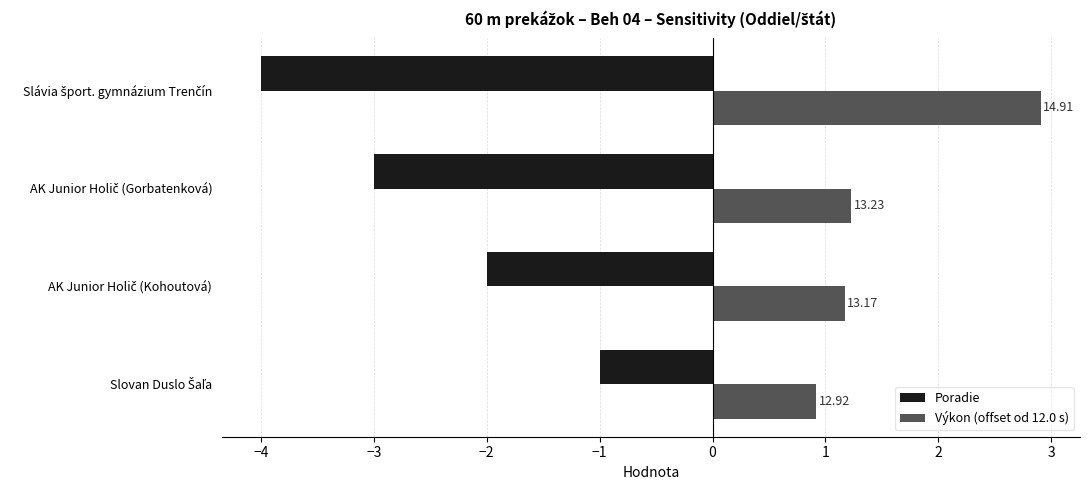

Which series has the largest total across all categories?

Výkon (offset od 12.0 s)